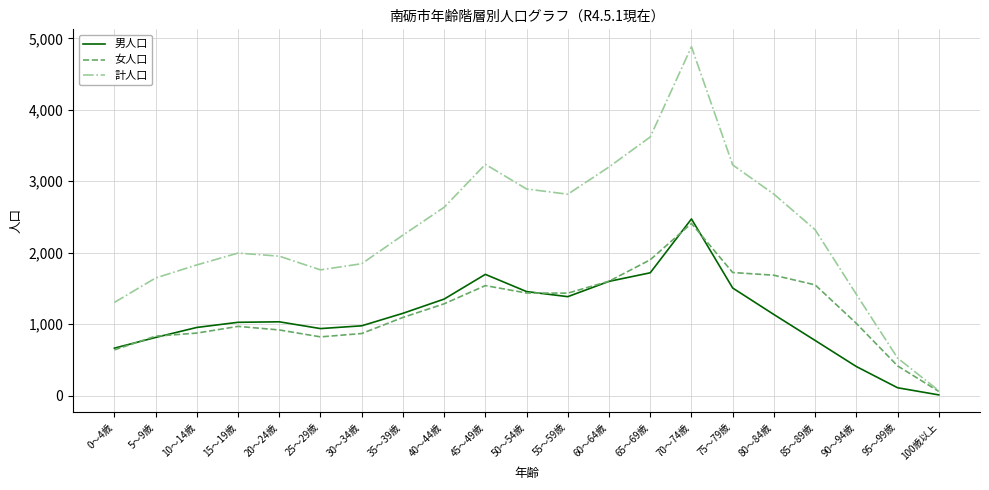

Which series changed the most between 15～19歳 and 75～79歳?

計人口